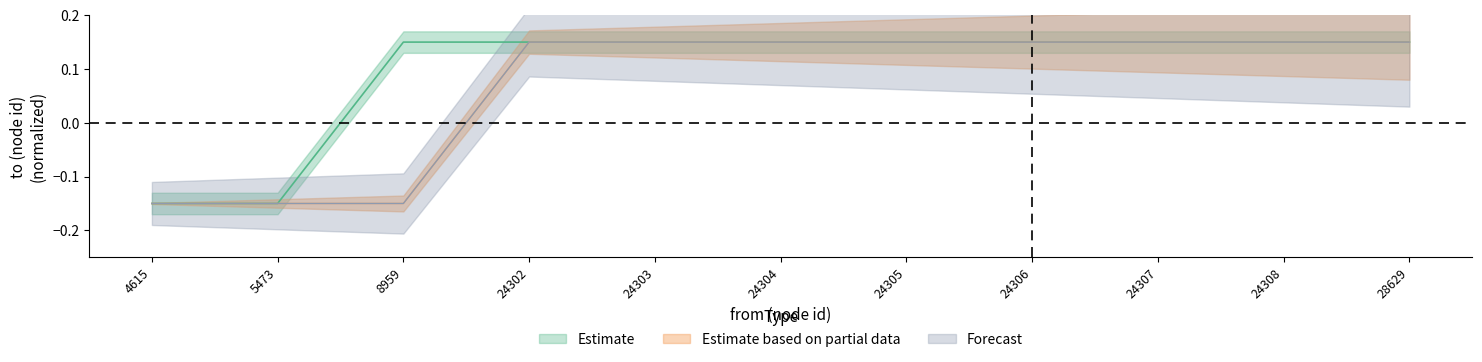

How many Estimate values are between 0 and 1?

9